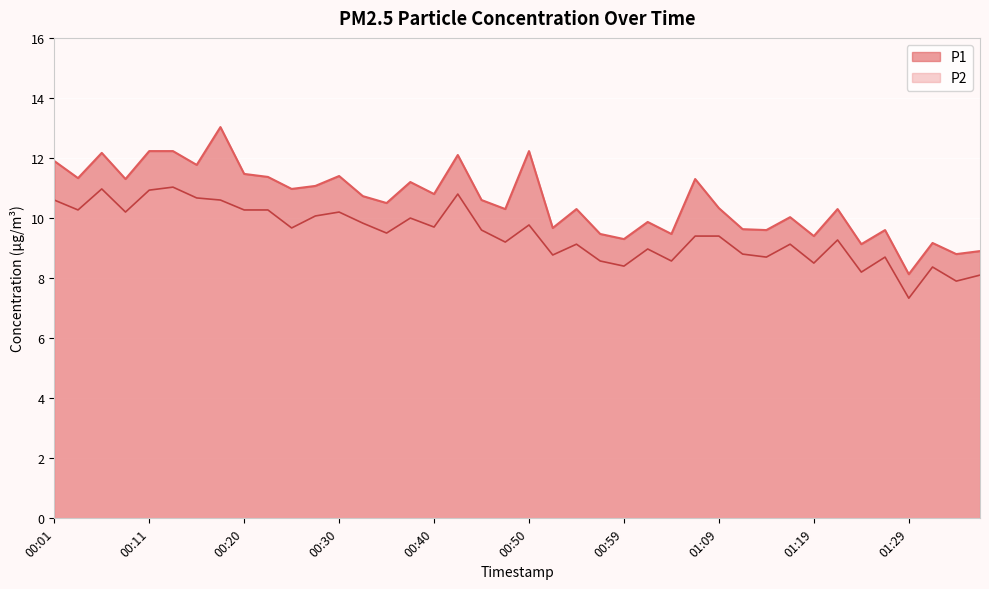

What position from the left is 00:03?

2